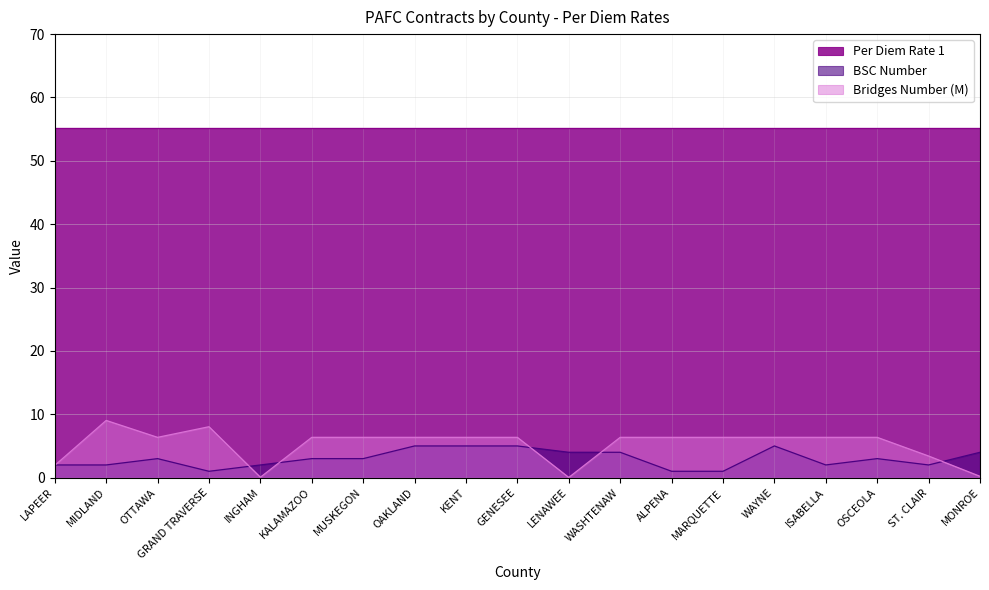

What is the label of the 11th point from the left?

LENAWEE